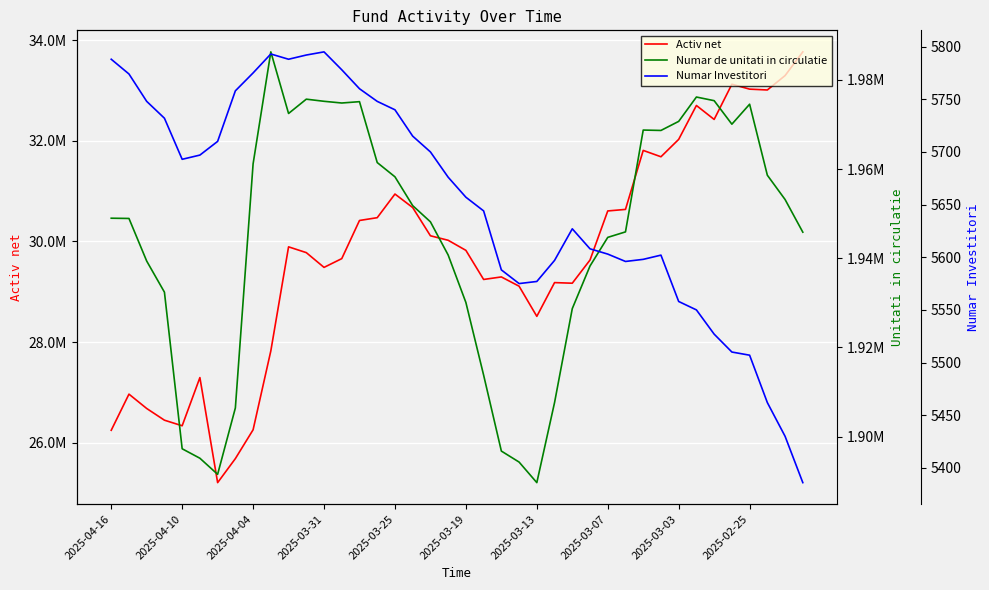

What is the smallest value displayed?

5386.0